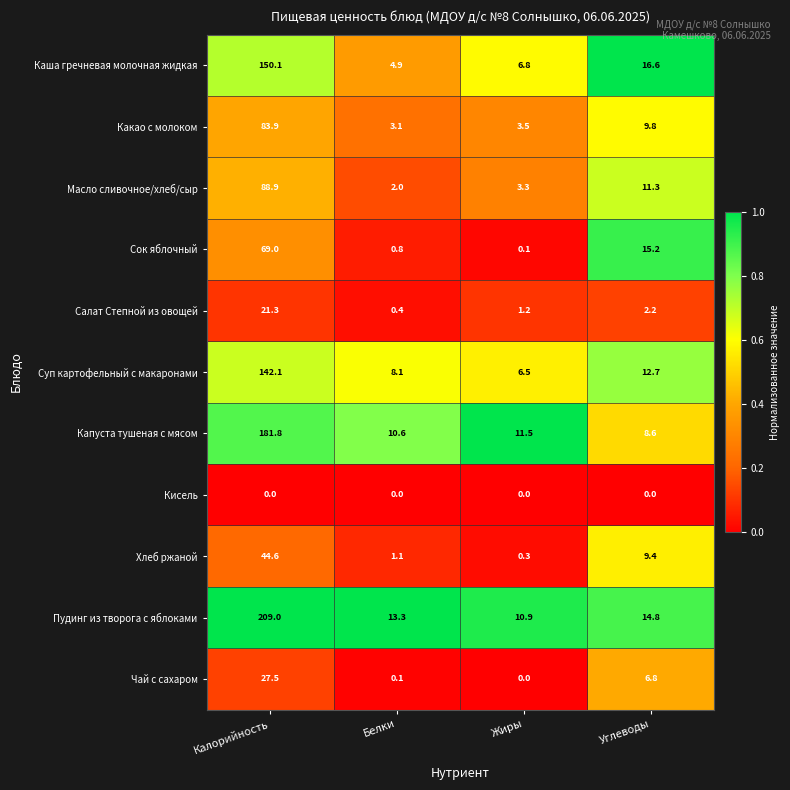

Rank the series at Углеводы from highest to lowest value.

Каша гречневая молочная жидкая, Сок яблочный, Пудинг из творога с яблоками, Суп картофельный с макаронами, Масло сливочное/хлеб/сыр, Какао с молоком, Хлеб ржаной, Капуста тушеная с мясом, Чай с сахаром, Салат Степной из овощей, Кисель